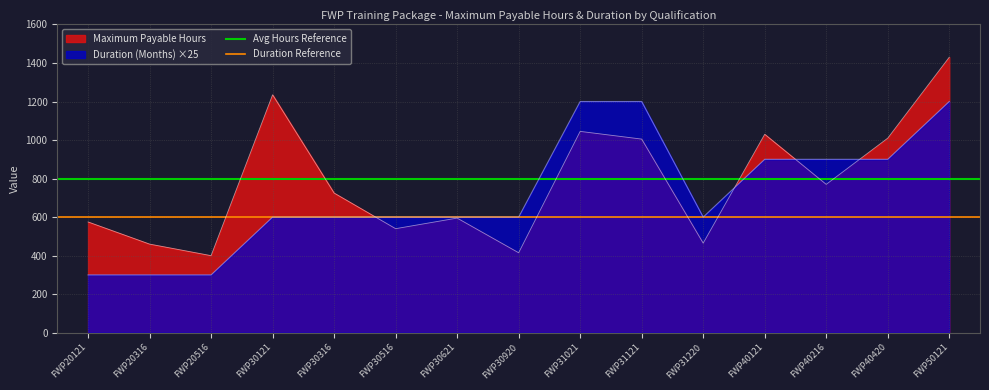

What is the maximum value for Duration (Months) ×25?

1200